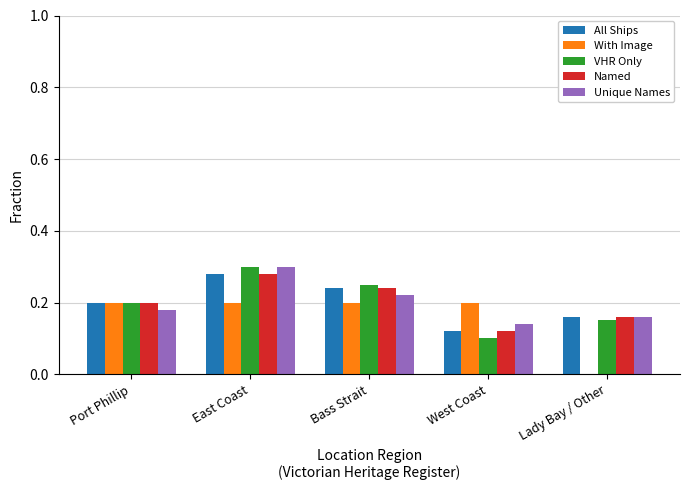

Does the chart contain stacked bars?

No